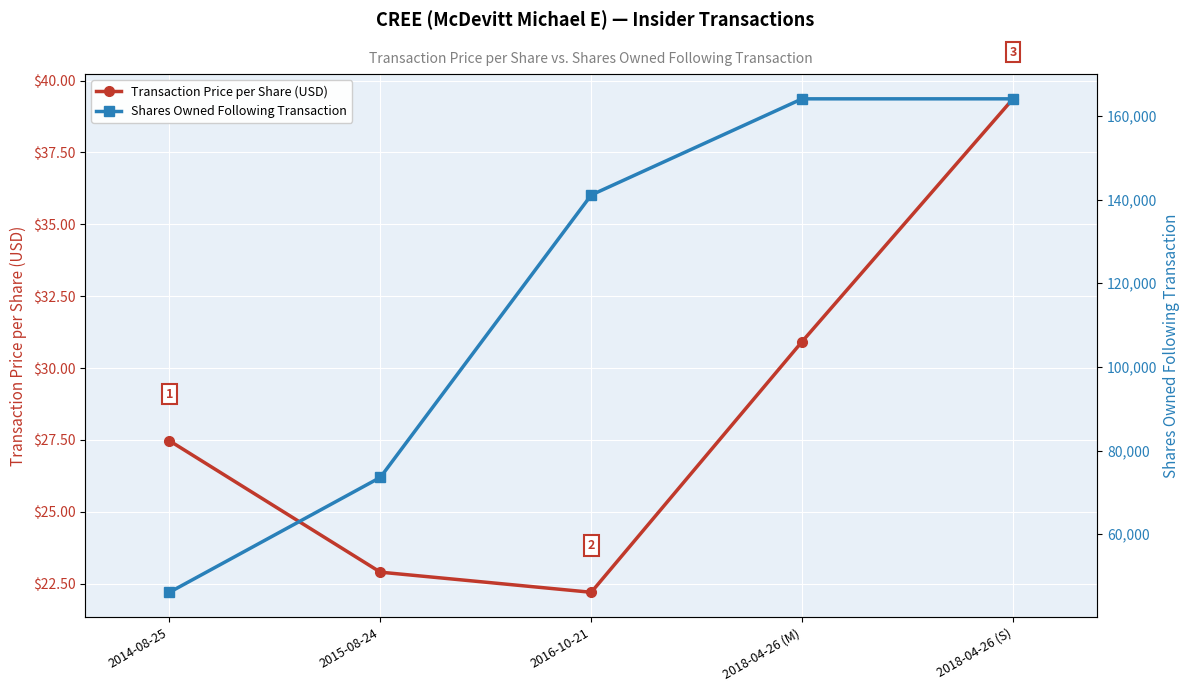

What is the label of the 4th point from the left?

2018-04-26 (M)